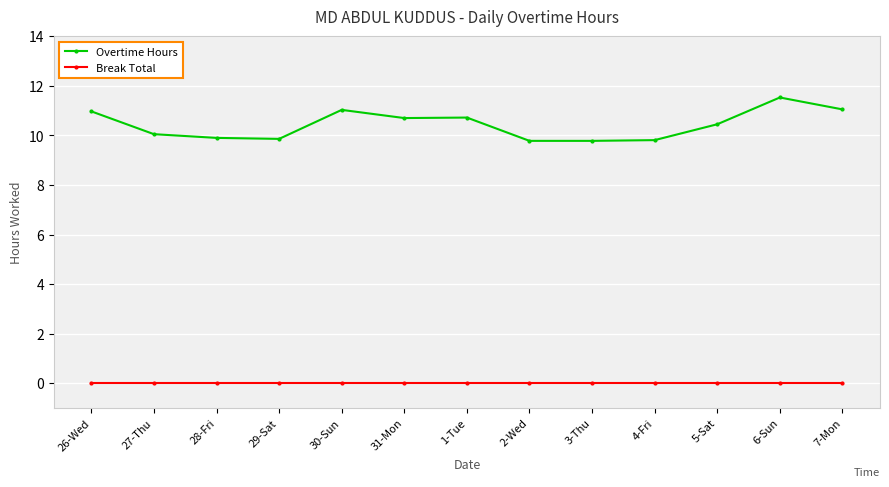

The Break Total series shows 0.0 at 1-Tue. True or false?

True